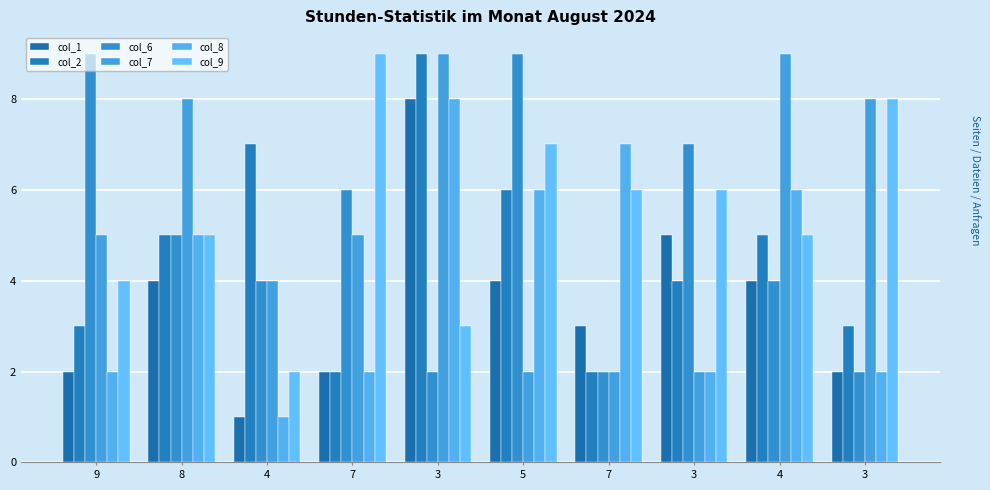

Reading left to right, extract all data points from this chart.

col_1: 9=2	8=4	4=1	7=2	3=8	5=4	7=3	3=5	4=4	3=2
col_2: 9=3	8=5	4=7	7=2	3=9	5=6	7=2	3=4	4=5	3=3
col_6: 9=9	8=5	4=4	7=6	3=2	5=9	7=2	3=7	4=4	3=2
col_7: 9=5	8=8	4=4	7=5	3=9	5=2	7=2	3=2	4=9	3=8
col_8: 9=2	8=5	4=1	7=2	3=8	5=6	7=7	3=2	4=6	3=2
col_9: 9=4	8=5	4=2	7=9	3=3	5=7	7=6	3=6	4=5	3=8